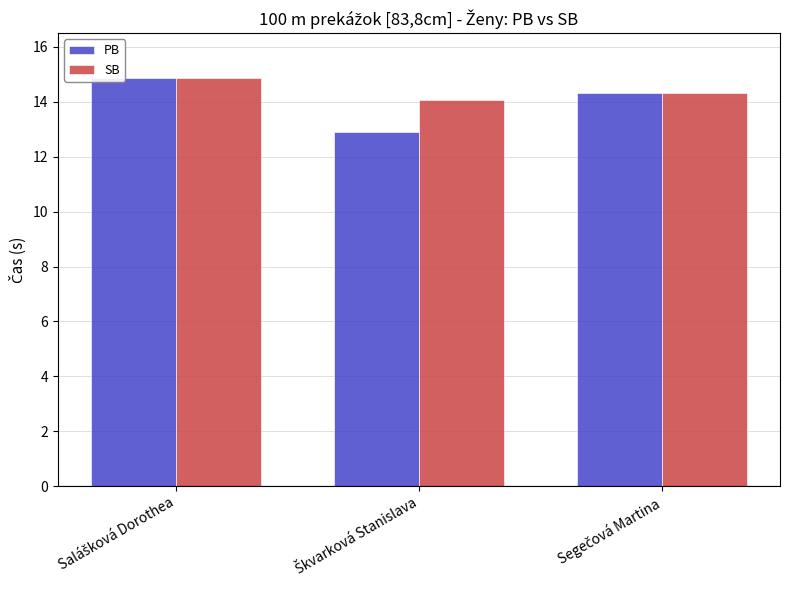

Which series has the largest total across all categories?

SB